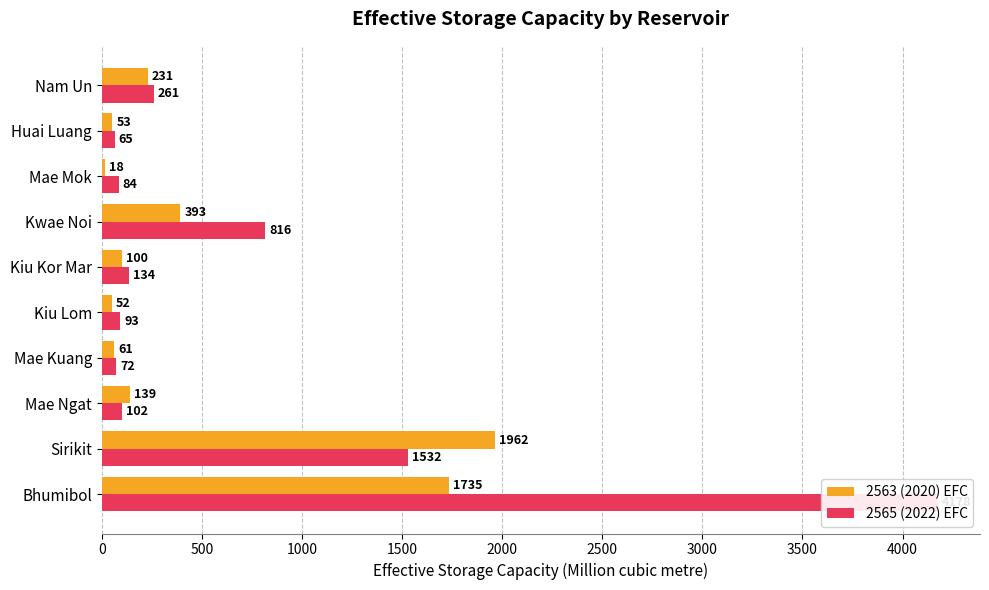

Reading left to right, extract all data points from this chart.

2563 (2020) EFC: 1735	1962	139	61	52	100	393	18	53	231
2565 (2022) EFC: 4178	1532	102	72	93	134	816	84	65	261